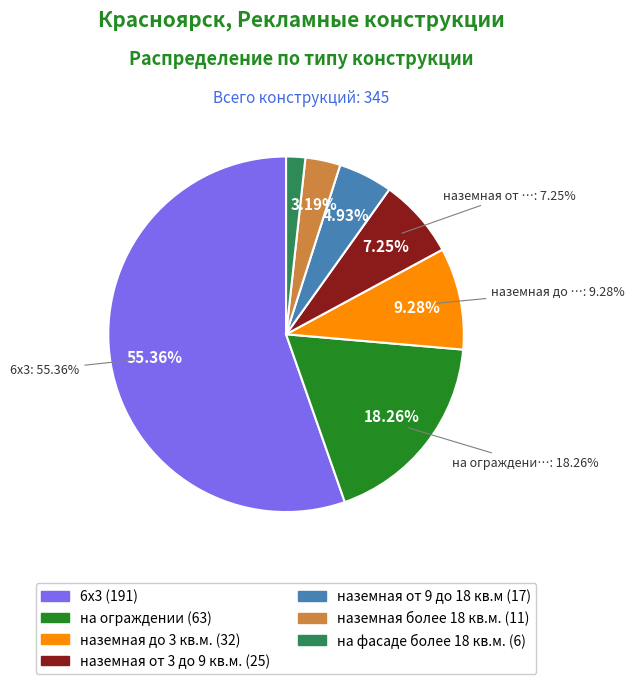

Rank the categories by value from lowest to highest.

на фасаде более 18 кв.м., наземная более 18 кв.м., наземная от 9 до 18 кв.м, наземная от 3 до 9 кв.м., наземная до 3 кв.м., на ограждении, 6х3